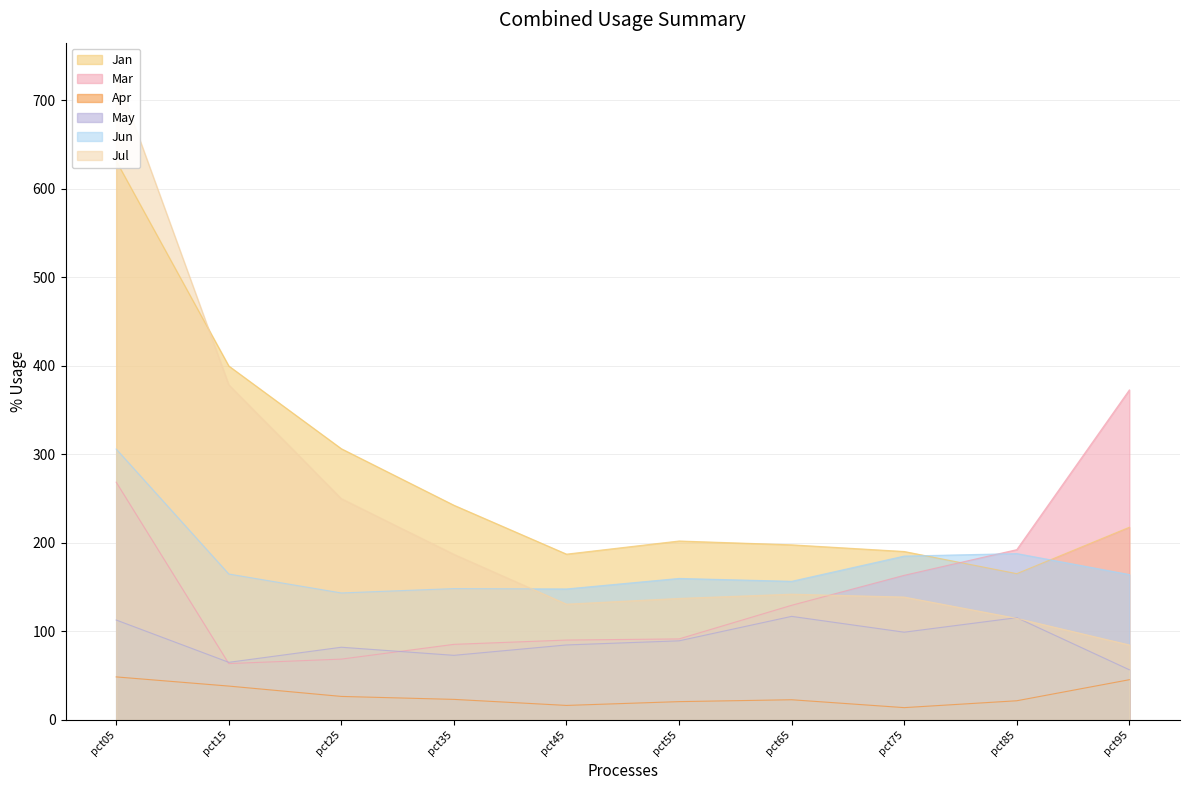

Read the Jun value at pct85.

187.9